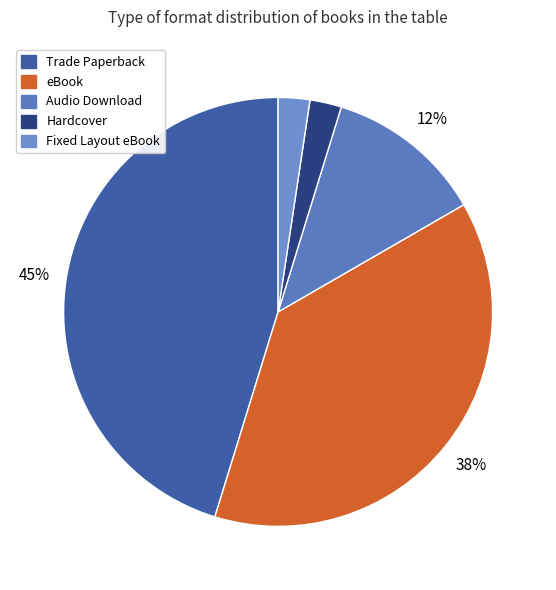

The Fixed Layout eBook slice represents 2% of the pie. True or false?

True